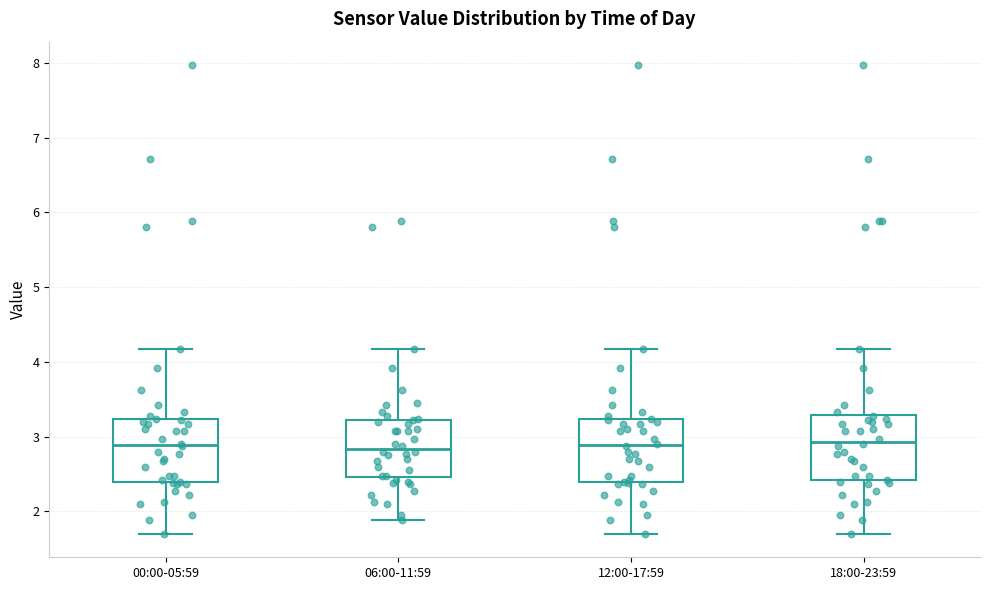

Where does the lower whisker of the box for 00:00-05:59 end on the y-axis? The values are not printed on the chart, so give them approximately, as read against the axis.

1.7